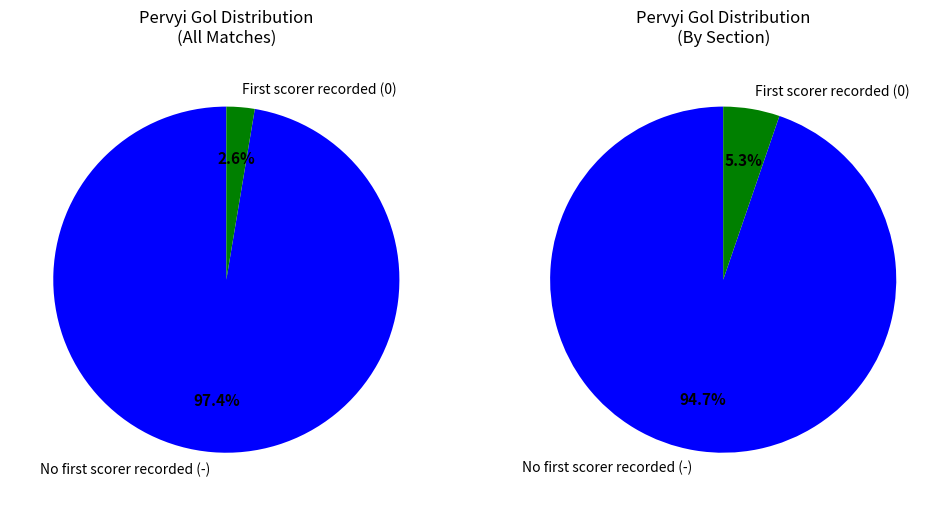

To the nearest percent, what is the average slice percentage?

50%